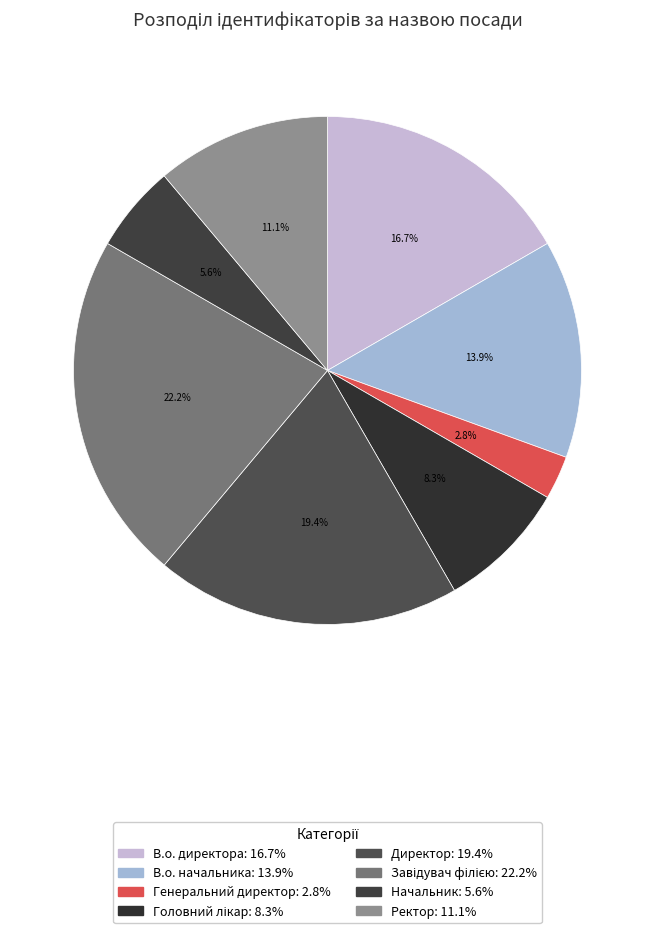

What percentage is NOT represented by Генеральний директор?

97.2%